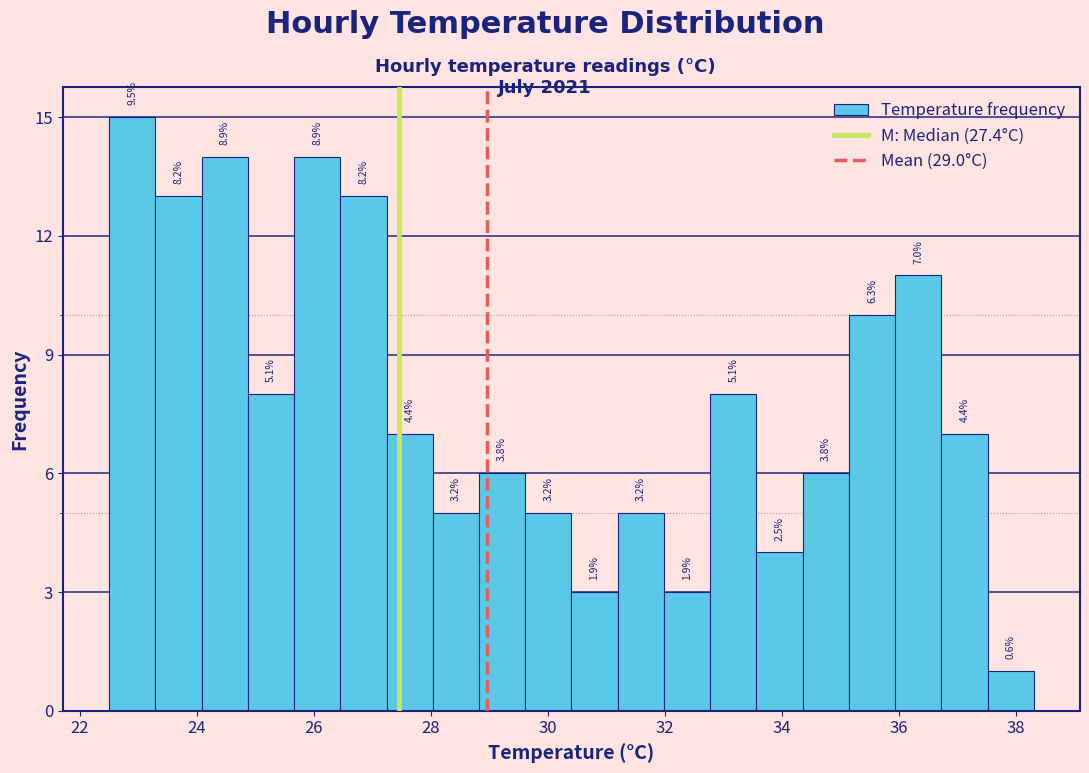

Around what value on the x-axis is the tallest bar? Give the approximate position of its centre, as read against the axis.

22.8